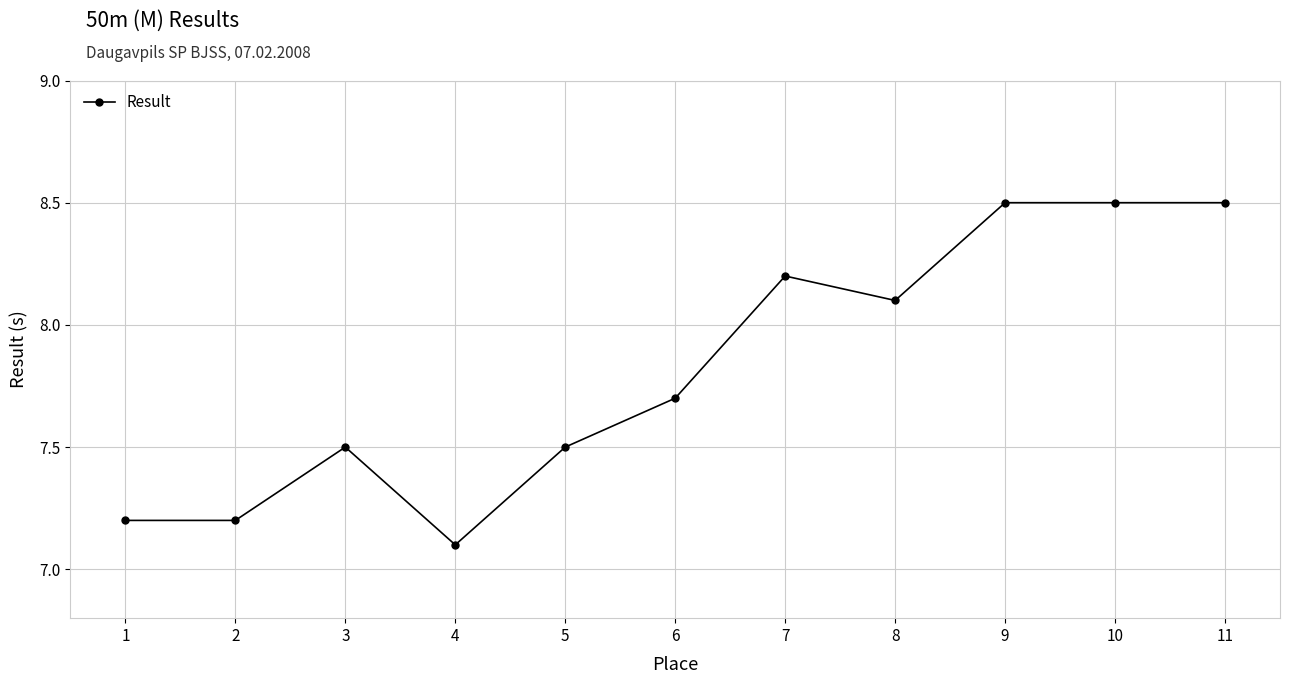

Reading right to left, transcribe all the data shown in this chart.

8.5	8.5	8.5	8.1	8.2	7.7	7.5	7.1	7.5	7.2	7.2